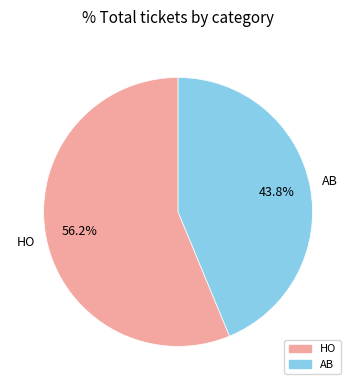

Is HO the majority of the pie?

Yes